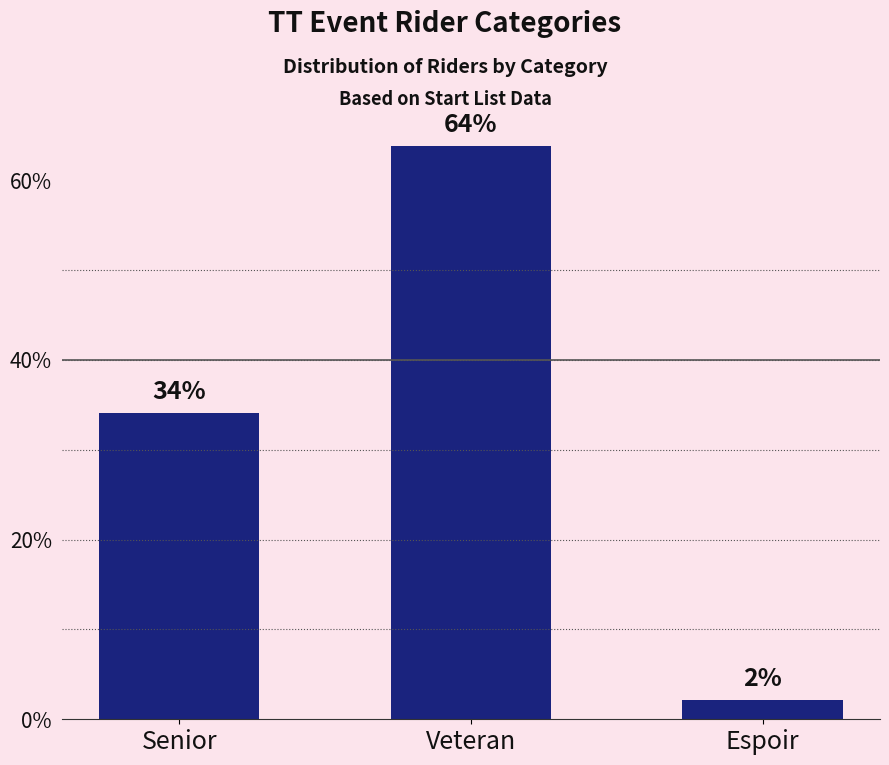

Which label corresponds to the smallest value in the chart?

Espoir